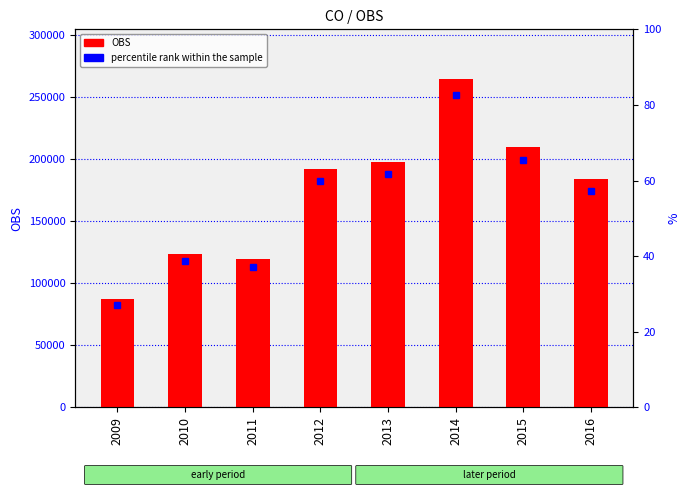

Read the value at 2011.

119217.0